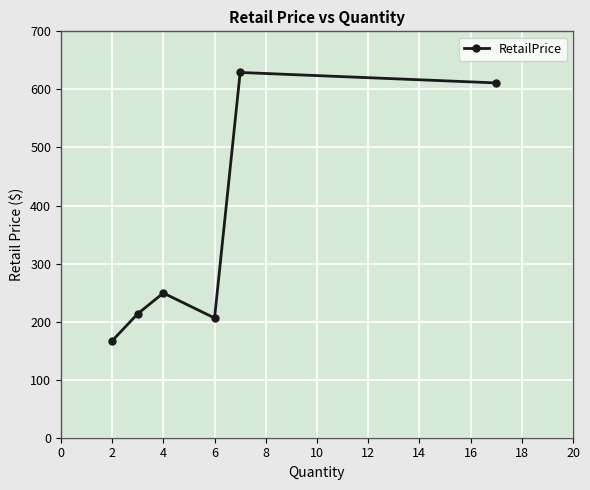

What is the greatest value displayed?

629.2